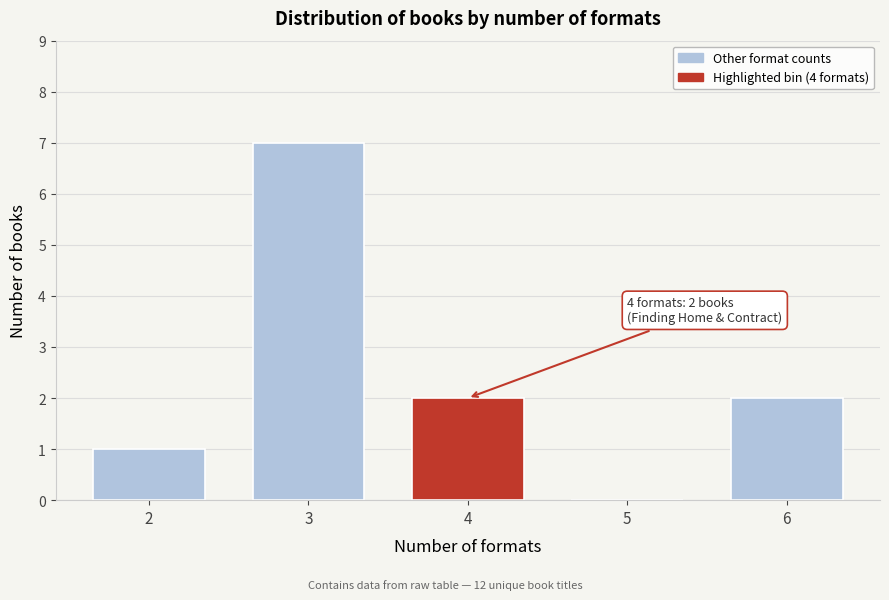

Reading left to right, extract all data points from this chart.

2=1	3=7	4=2	5=0	6=2